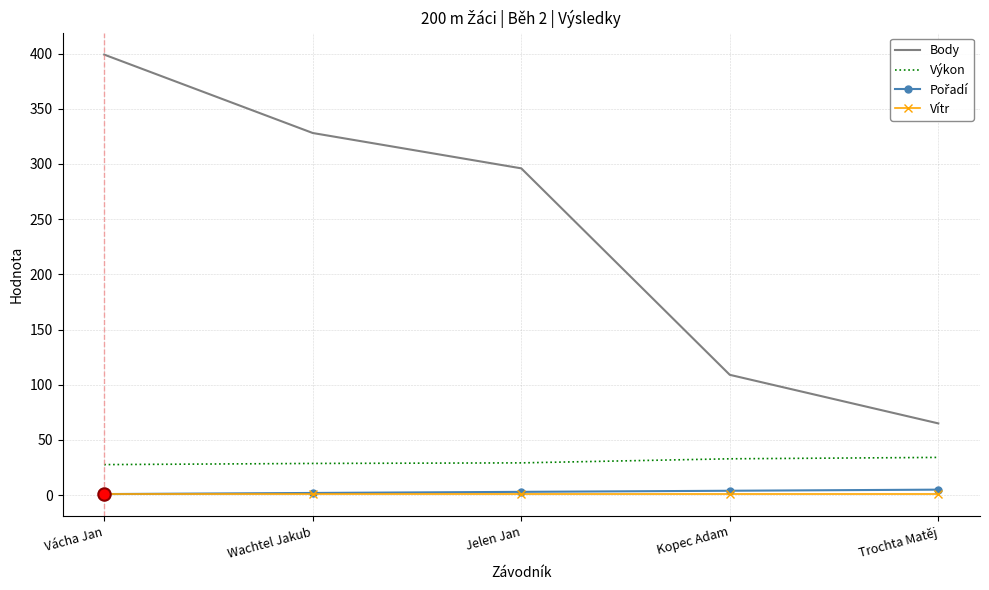

What is the total value across all series at Trochta Matěj?

105.6